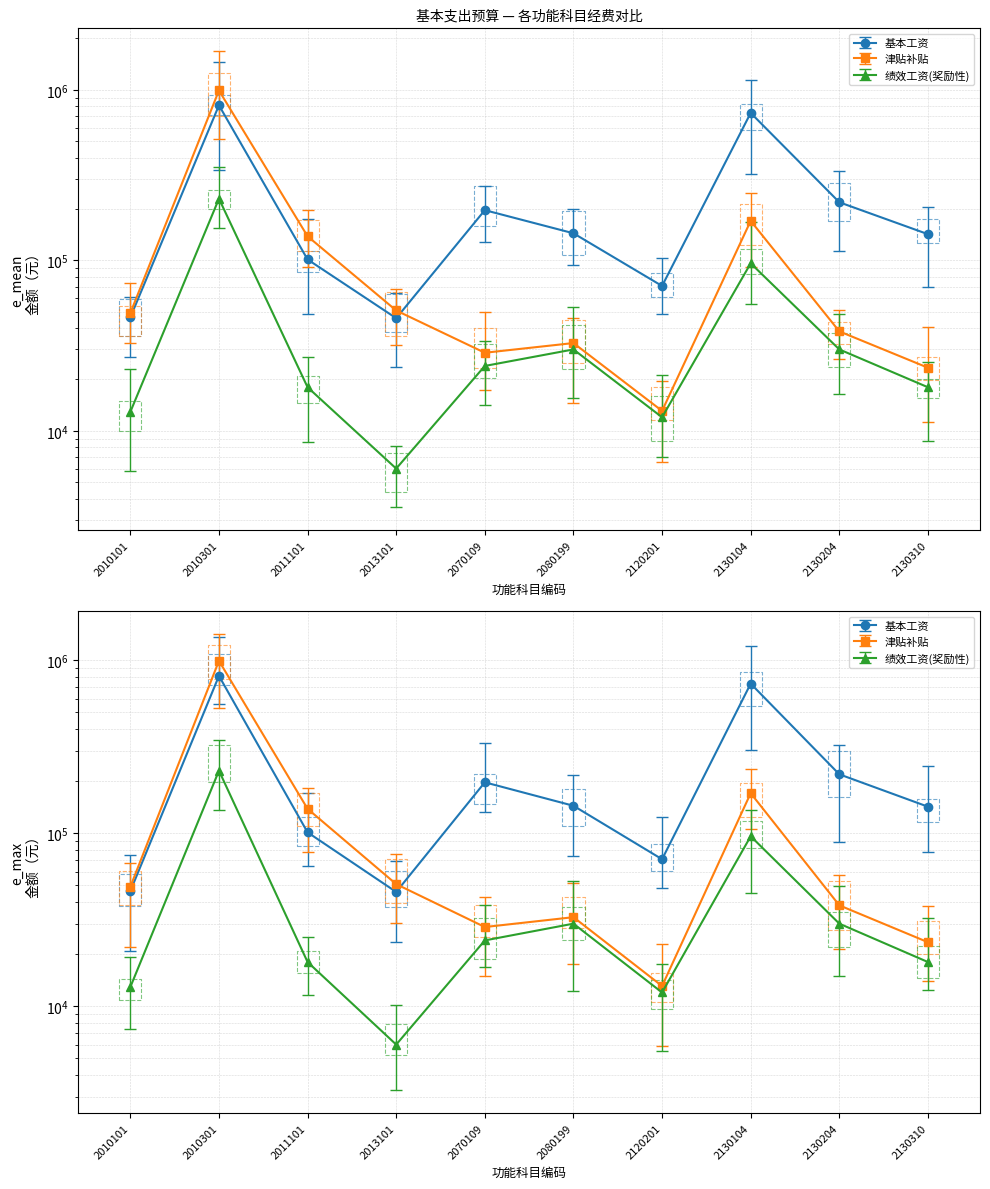

Which label corresponds to the largest value in the chart?

2010301